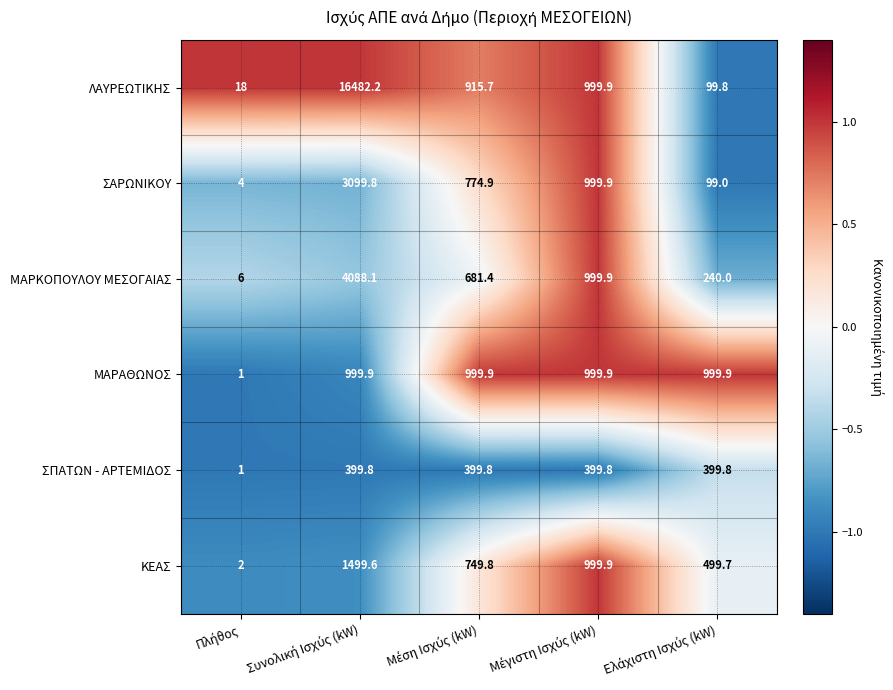

What is the difference between the maximum and second lowest values in the ΛΑΥΡΕΩΤΙΚΗΣ series?

16382.4